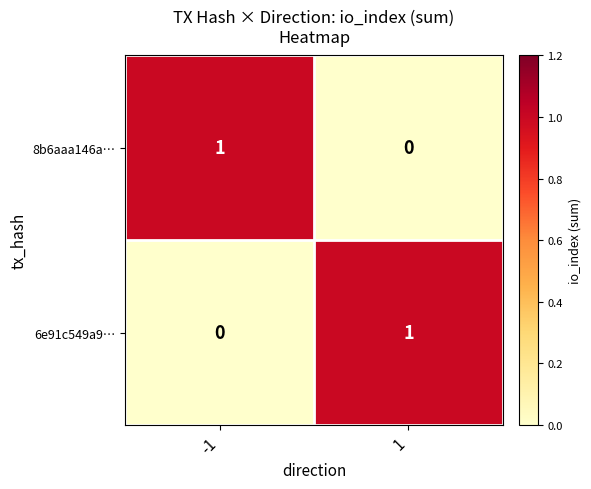

Rank the categories by 6e91c549a9… value from highest to lowest.

1, -1